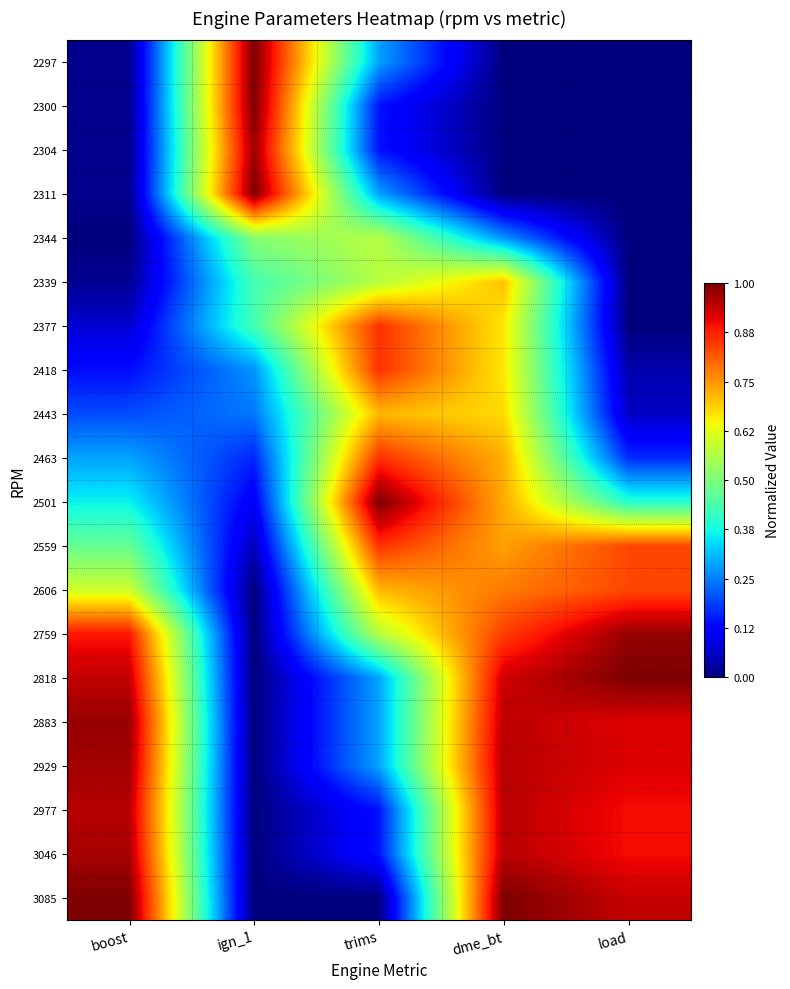

Reading left to right, extract all data points from this chart.

2297: boost=0.0	ign_1=1.0	trims=0.3	dme_bt=0.0	load=0.0
2300: boost=0.0	ign_1=1.0	trims=0.1	dme_bt=0.0	load=0.0
2304: boost=0.0	ign_1=1.0	trims=0.1	dme_bt=0.0	load=0.0
2311: boost=0.0	ign_1=1.0	trims=0.3	dme_bt=0.0	load=0.0
2344: boost=0.0	ign_1=0.5	trims=0.6	dme_bt=0.3	load=0.0
2339: boost=0.0	ign_1=0.4	trims=0.6	dme_bt=0.7	load=0.0
2377: boost=0.1	ign_1=0.4	trims=0.9	dme_bt=0.7	load=0.0
2418: boost=0.1	ign_1=0.3	trims=0.9	dme_bt=0.7	load=0.0
2443: boost=0.2	ign_1=0.2	trims=0.7	dme_bt=0.7	load=0.1
2463: boost=0.3	ign_1=0.2	trims=0.9	dme_bt=0.7	load=0.2
2501: boost=0.4	ign_1=0.1	trims=1.0	dme_bt=0.7	load=0.4
2559: boost=0.5	ign_1=0.1	trims=0.9	dme_bt=0.7	load=0.8
2606: boost=0.6	ign_1=0.0	trims=0.7	dme_bt=0.8	load=0.8
2759: boost=0.9	ign_1=0.0	trims=0.6	dme_bt=0.8	load=1.0
2818: boost=0.9	ign_1=0.0	trims=0.3	dme_bt=0.9	load=1.0
2883: boost=1.0	ign_1=0.0	trims=0.3	dme_bt=0.9	load=0.9
2929: boost=1.0	ign_1=0.0	trims=0.3	dme_bt=0.9	load=0.9
2977: boost=1.0	ign_1=0.0	trims=0.1	dme_bt=0.9	load=0.9
3046: boost=1.0	ign_1=0.0	trims=0.1	dme_bt=0.9	load=0.9
3085: boost=1.0	ign_1=0.0	trims=0.0	dme_bt=1.0	load=0.9